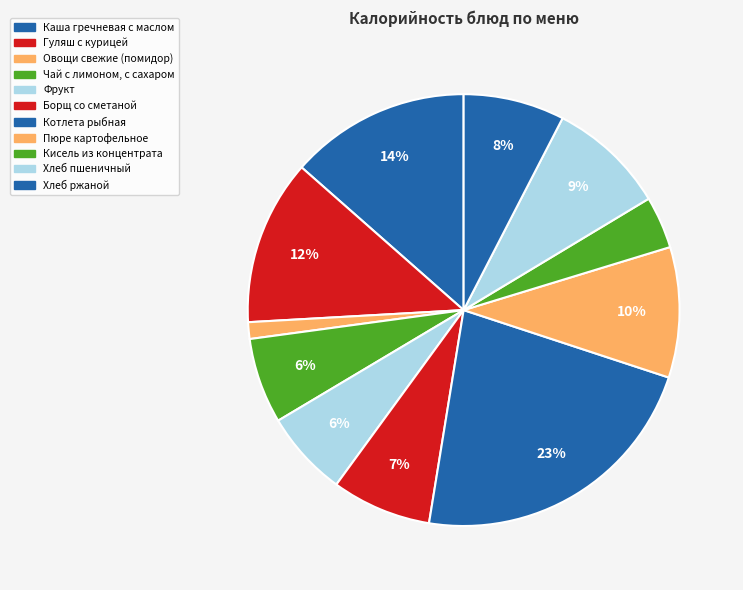

How many segments does this pie chart have?

11